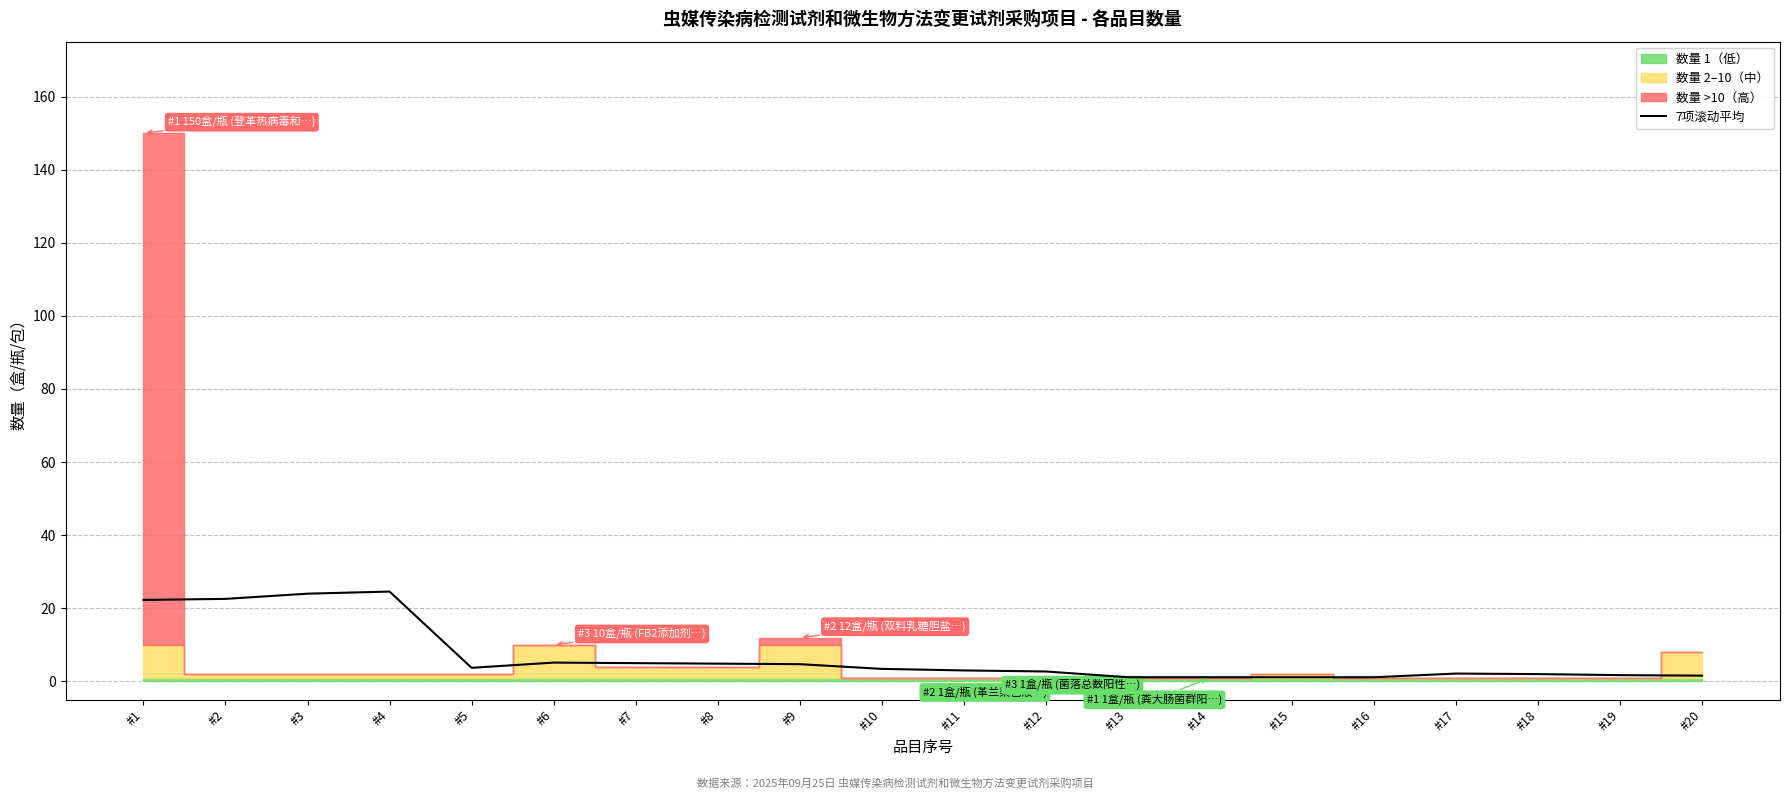

The 7项滚动平均 series shows 1.1 at #14. True or false?

True